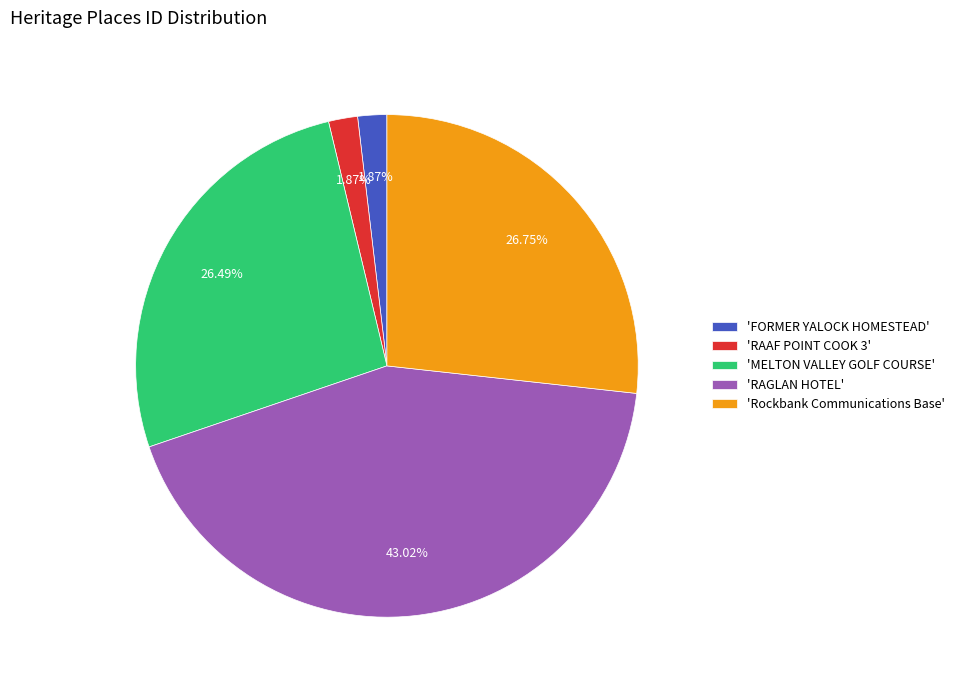

What is the largest slice in the pie chart?

'RAGLAN HOTEL'